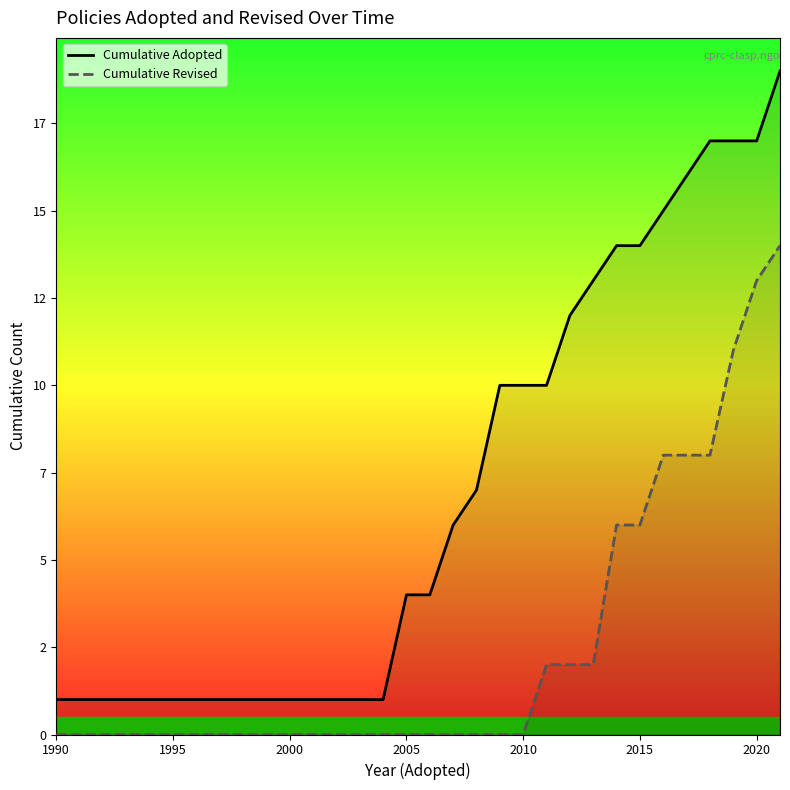

What are all the series names shown in the legend?

Cumulative Adopted, Cumulative Revised